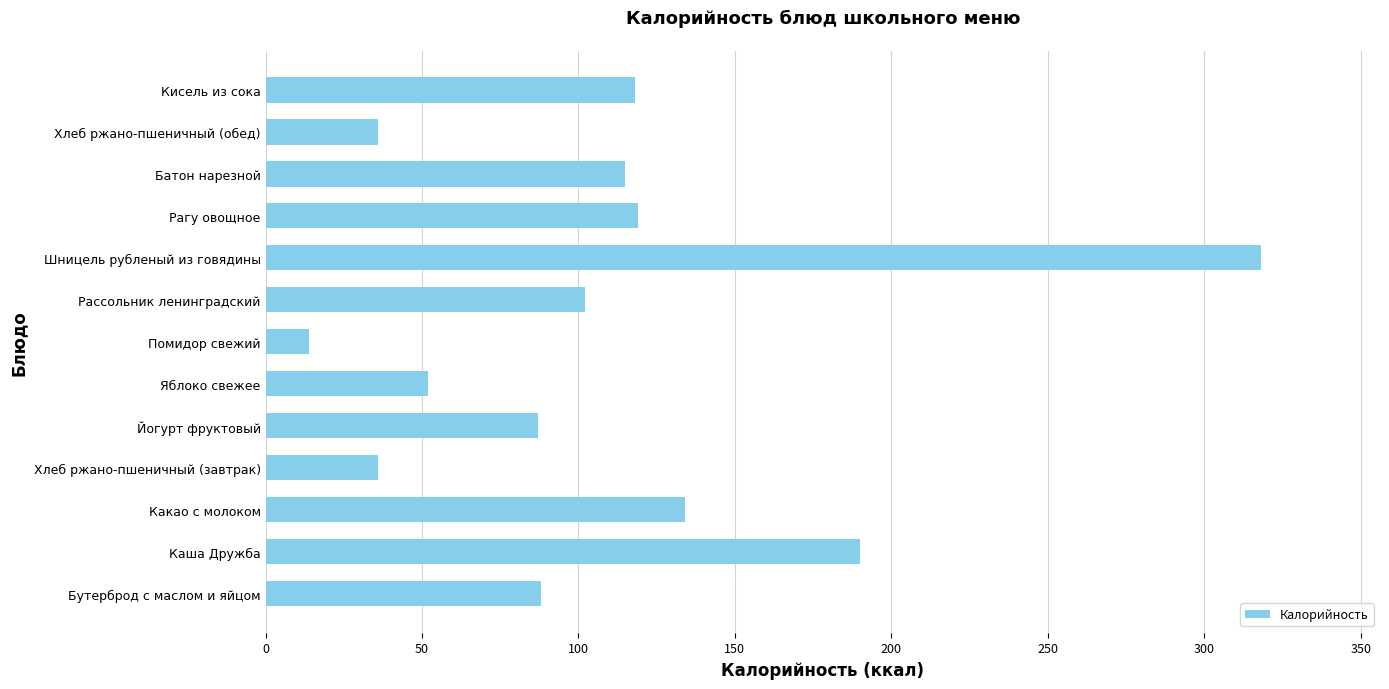

Does the chart contain any negative values?

No